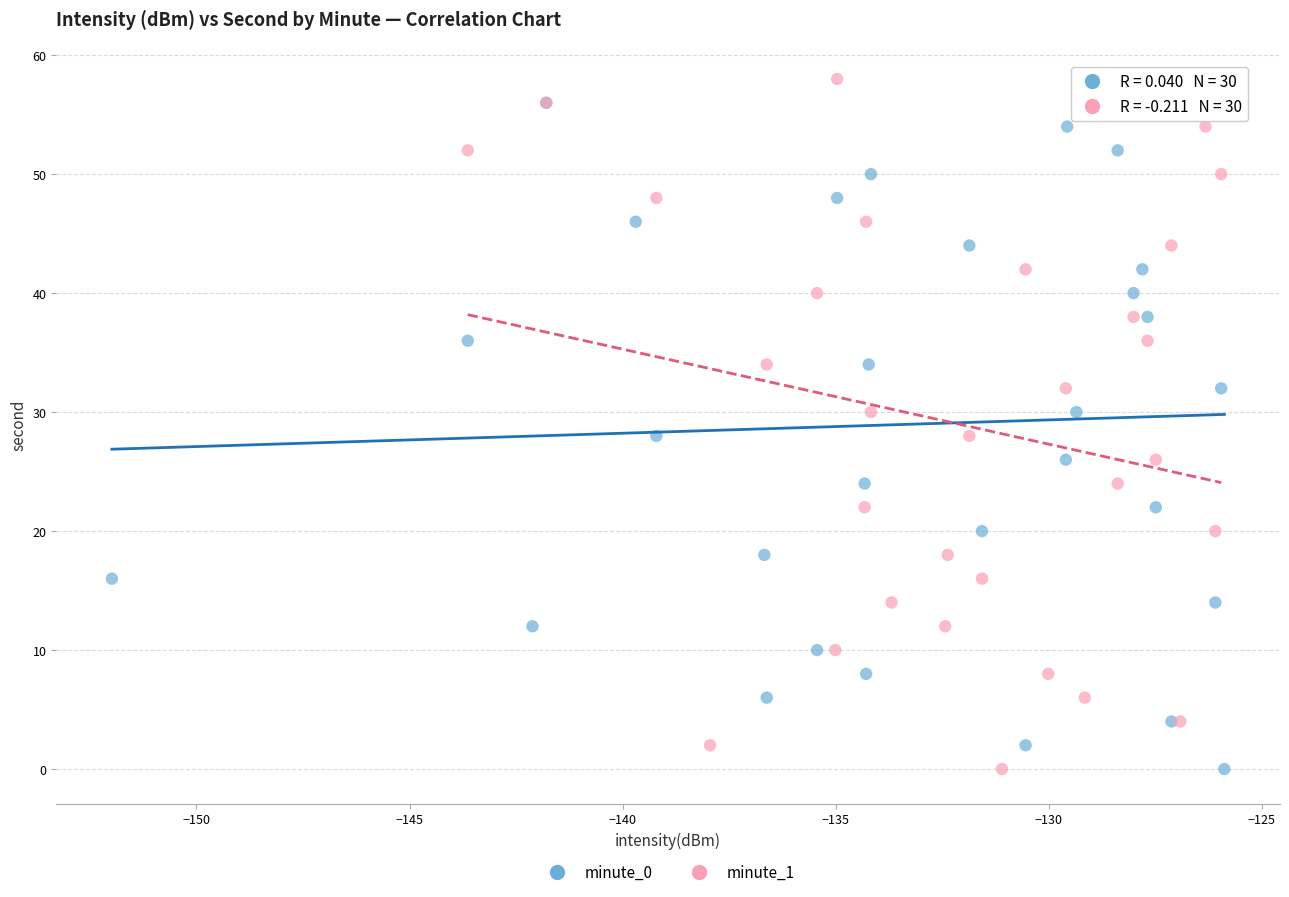

What are all the series names shown in the legend?

minute_0, minute_1